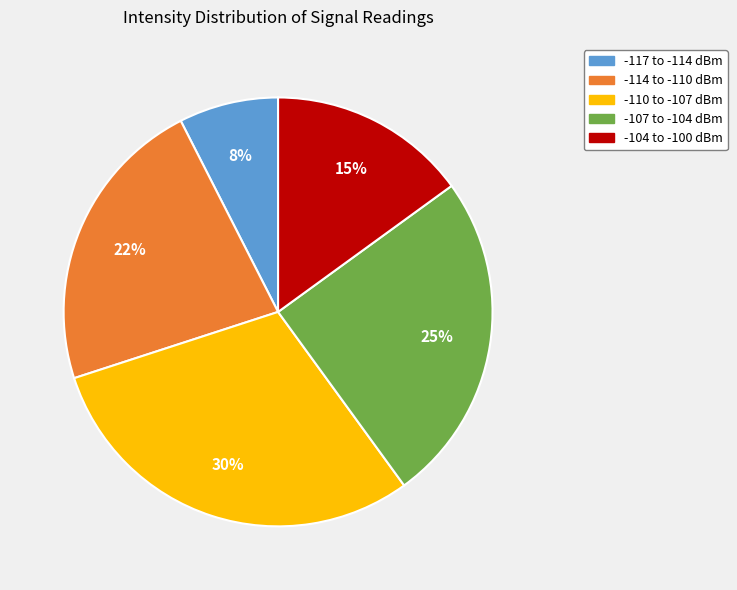

How many slices are in this pie chart?

5